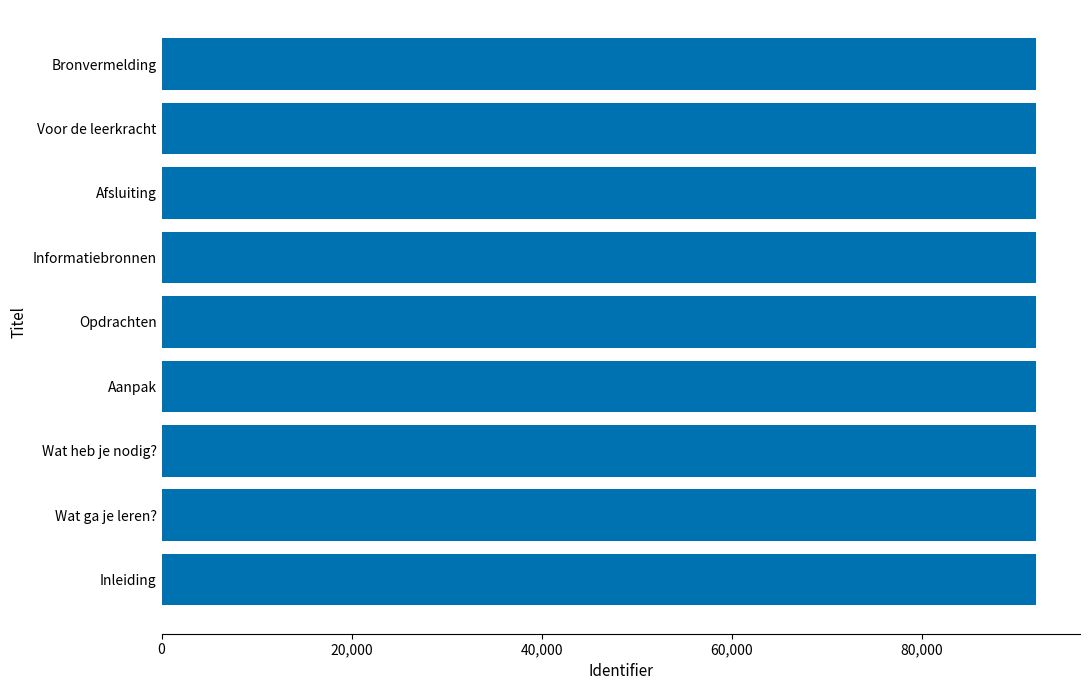

What is the maximum value shown in the chart?

92078